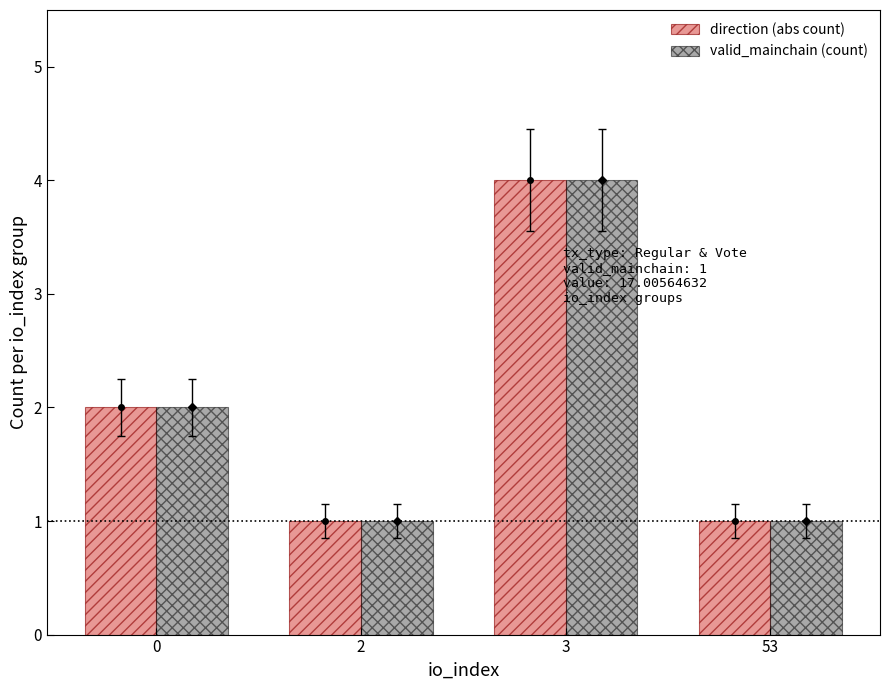

What is the approximate value of valid_mainchain (count) at 53?

1